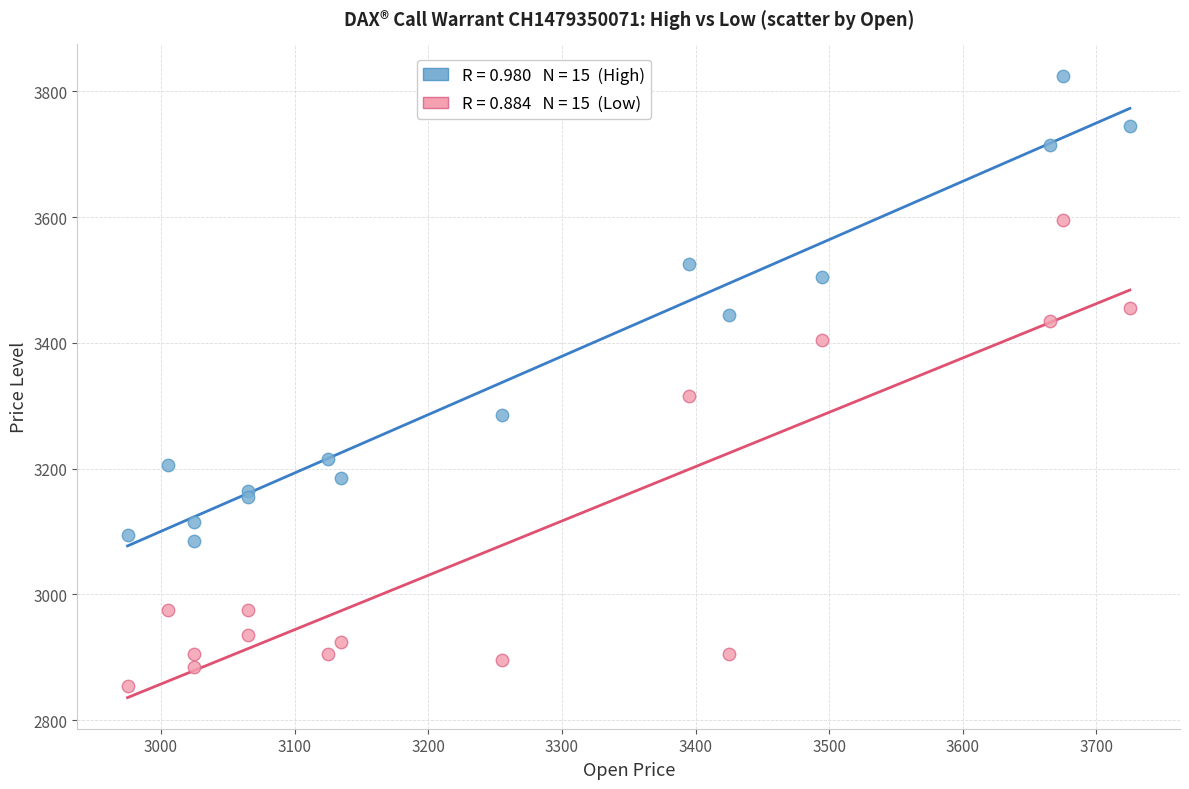

Across all series, what Y value is closest to 3340?

3315